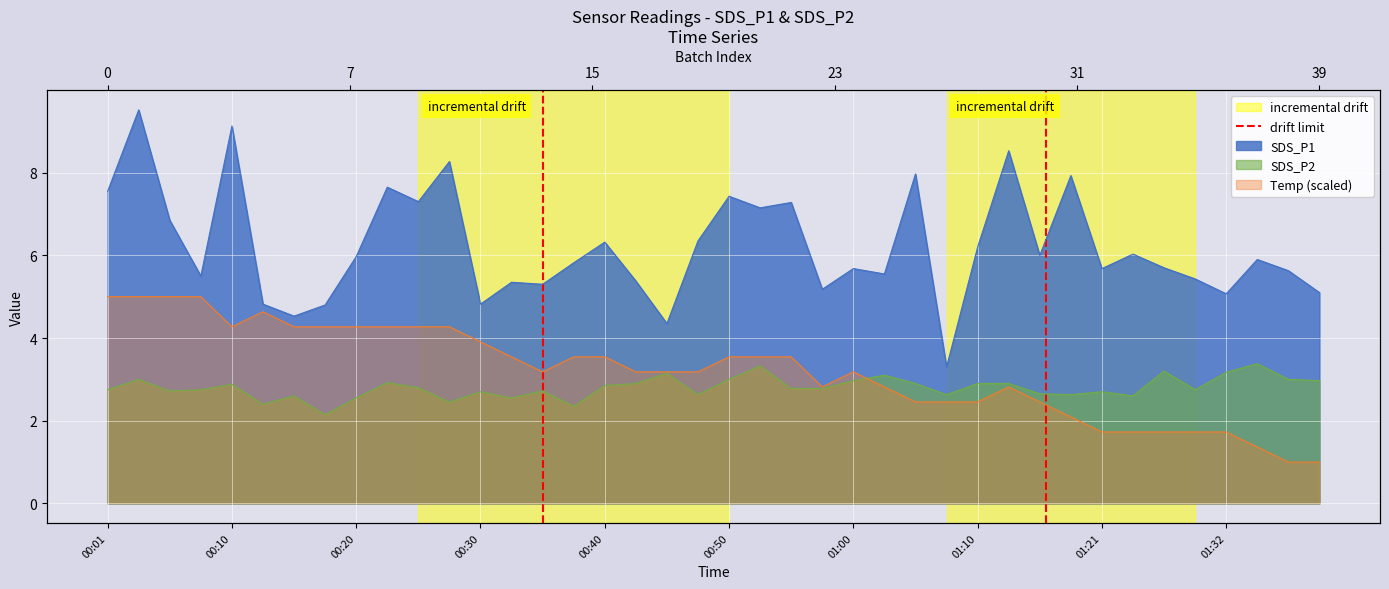

Is it true that the value at 00:10 is 2?

False